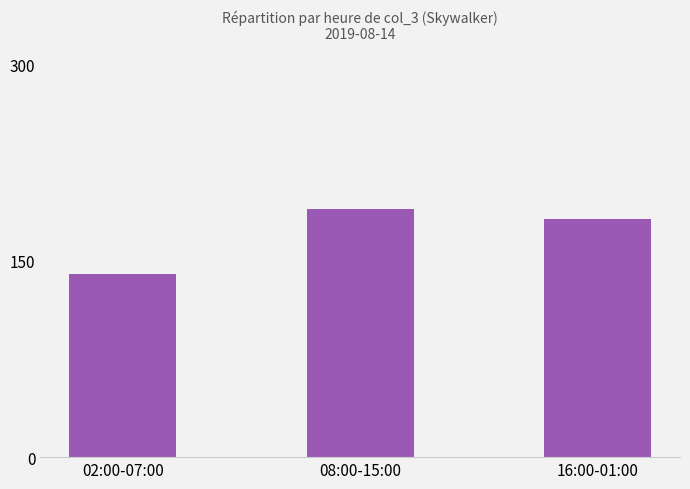

What is the label of the 3rd bar from the right?

02:00-07:00